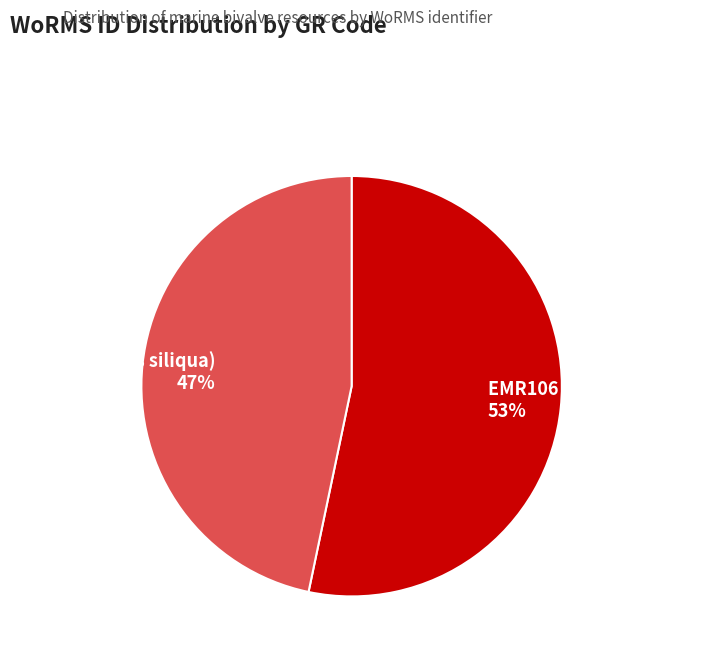

Rank the categories by value from lowest to highest.

EMR107 (Ensis siliqua), EMR106 (Ensis magnus)